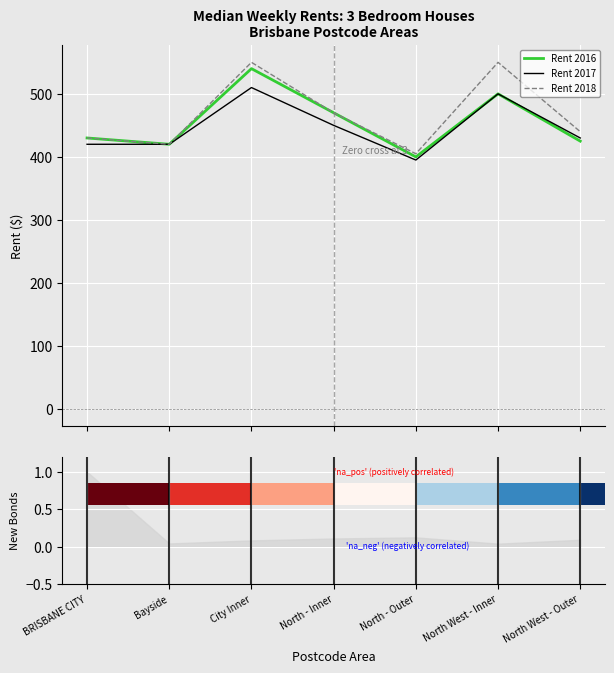

The value of Rent 2017 at North - Outer is 114. True or false?

False